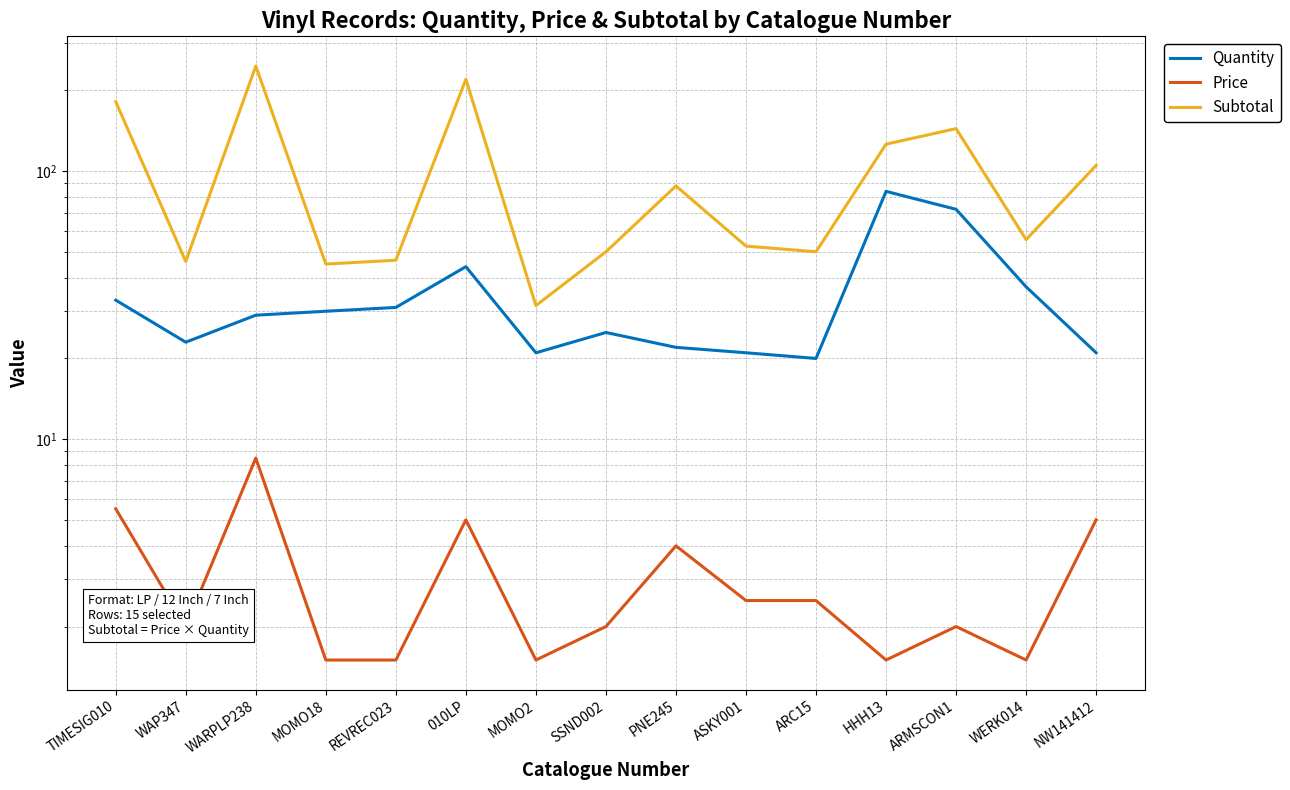

Which series has the largest total across all categories?

Subtotal